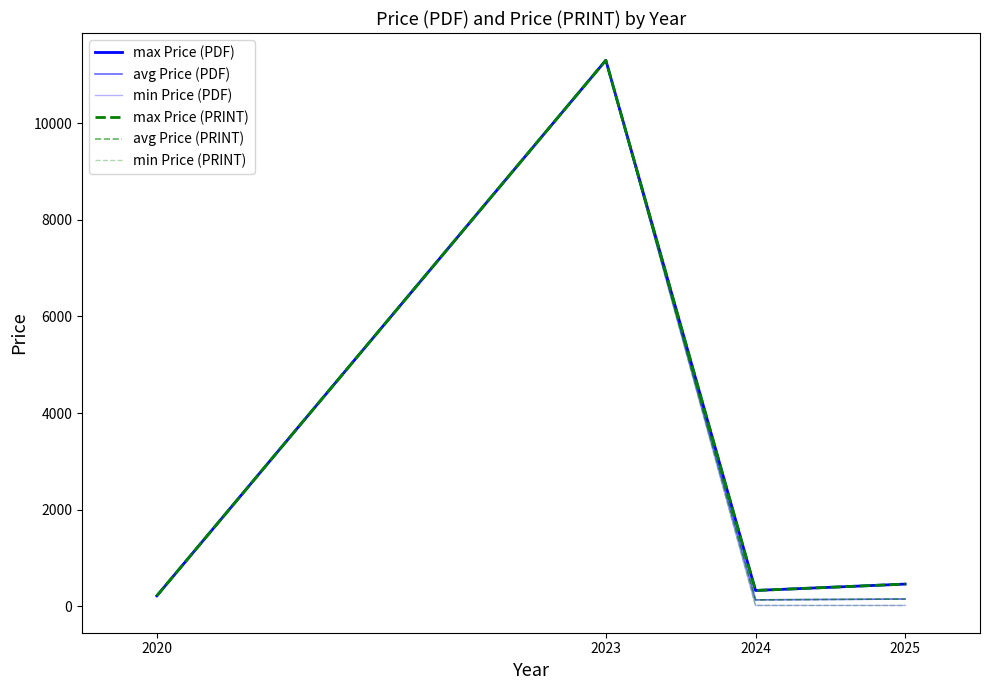

Does the chart display data point markers on the line(s)?

No